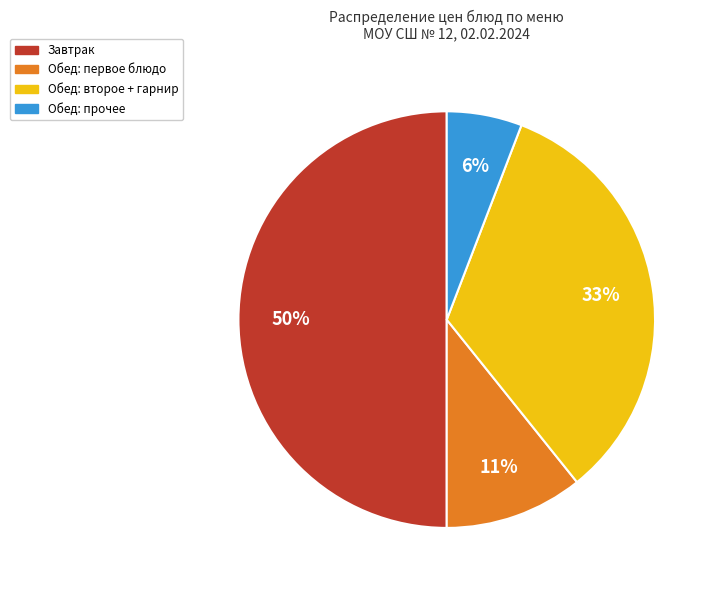

To the nearest percent, what portion does Обед: прочее represent?

6%